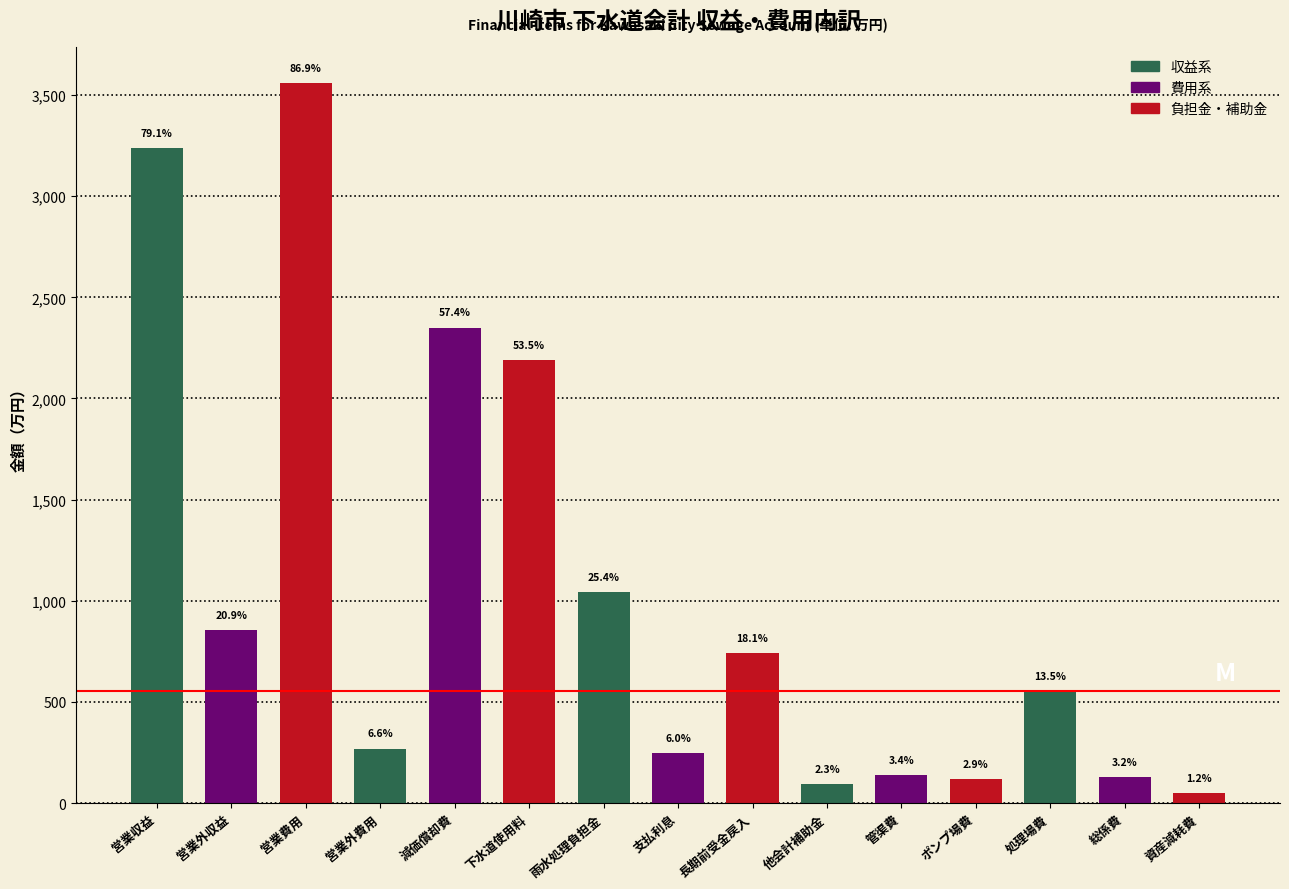

Does the chart contain any negative values?

No